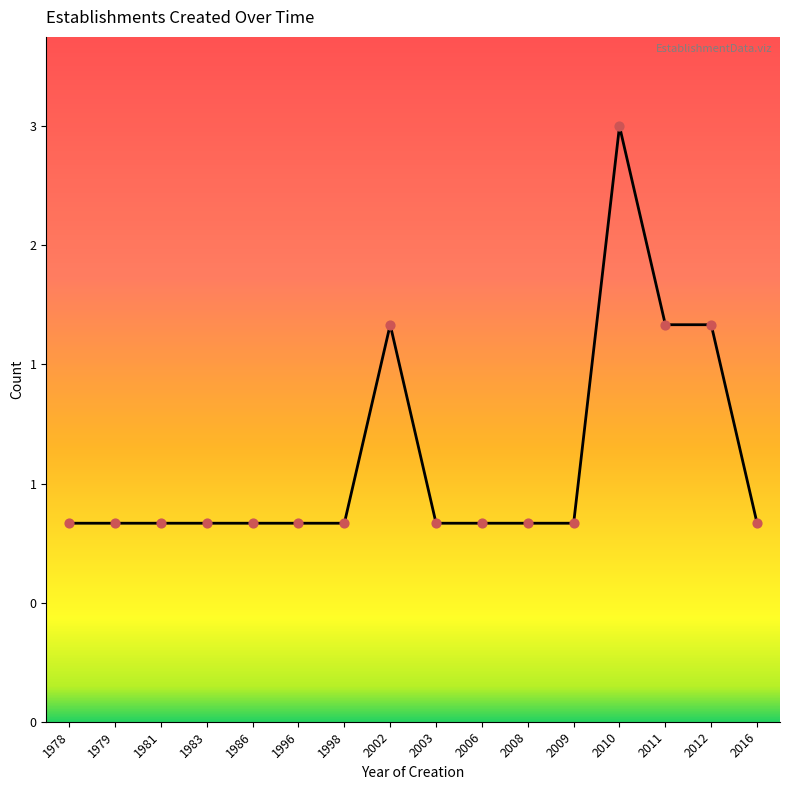

Approximately how many times larger is the value at 1986 compared to 2009?

1.0